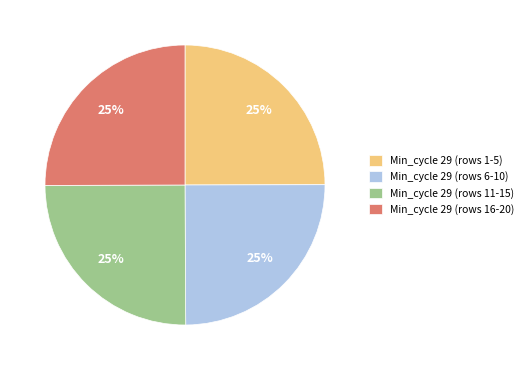

What is the ratio of the value at Min_cycle 29 (rows 6-10) to the value at Min_cycle 29 (rows 16-20)?

1.0